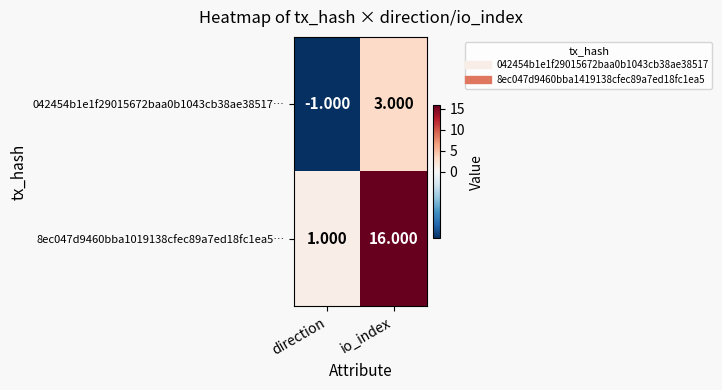

Where is 042454b1e1f29015672baa0b1043cb38ae38517… nearest to the value 1?

direction